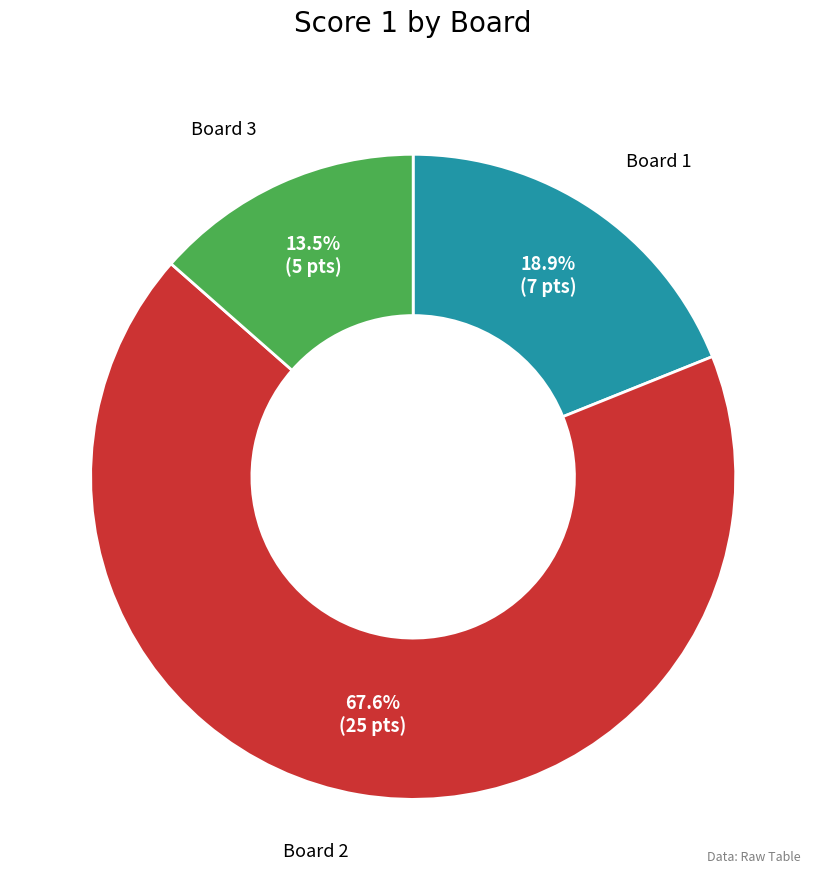

Which slice represents more than half of the pie?

Board 2